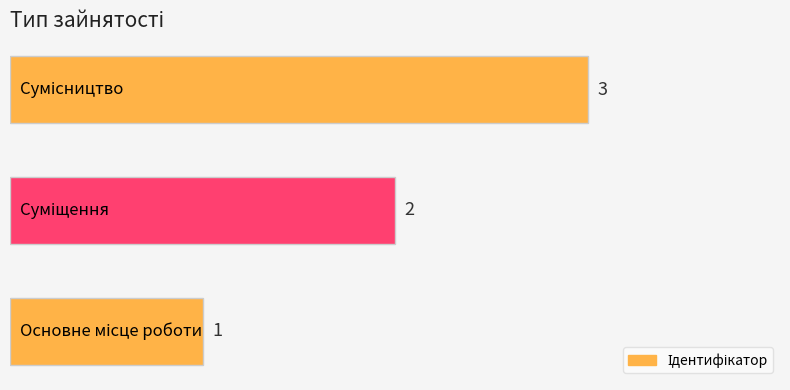

What is the greatest value displayed?

3